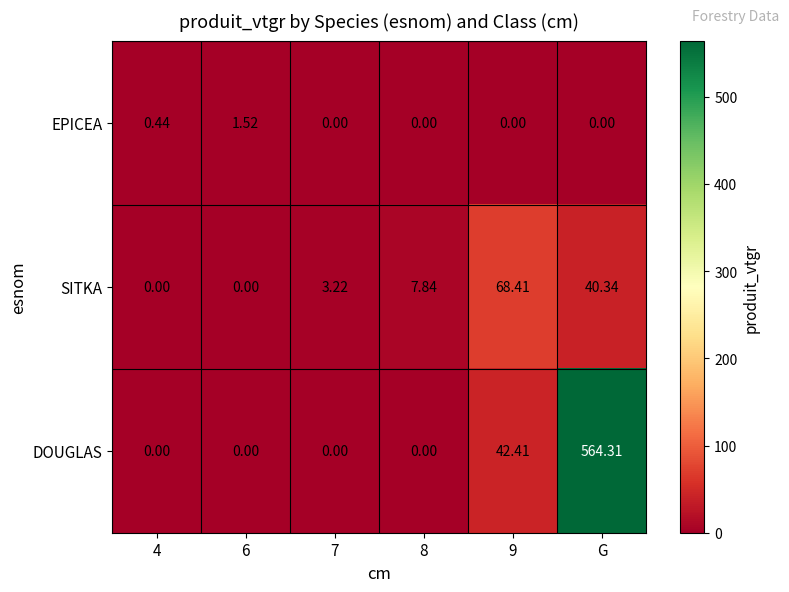

Between 4 and G, which series saw the biggest shift?

DOUGLAS